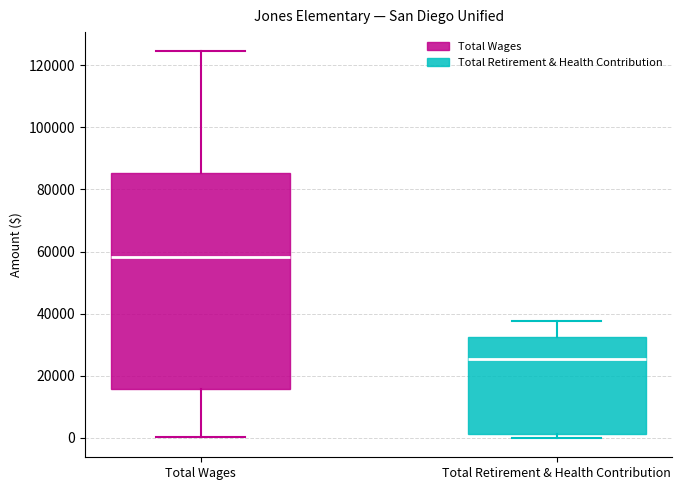

Which box has the highest median line?

Total Wages